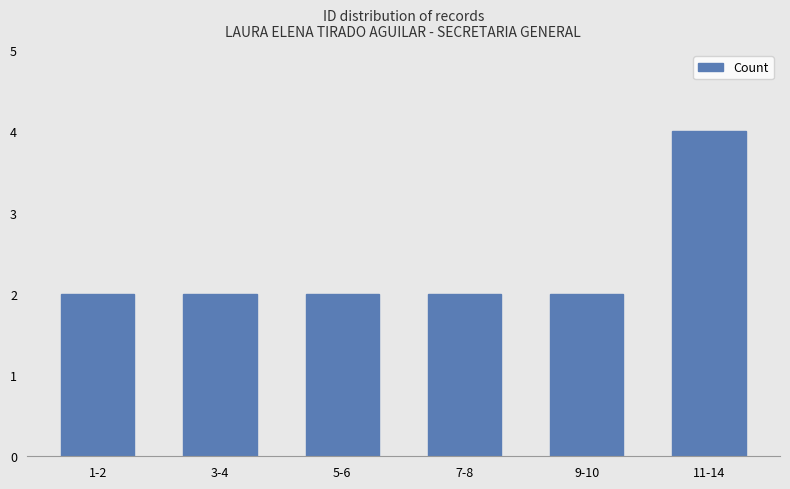

Reading left to right, transcribe all the data shown in this chart.

1-2=2	3-4=2	5-6=2	7-8=2	9-10=2	11-14=4